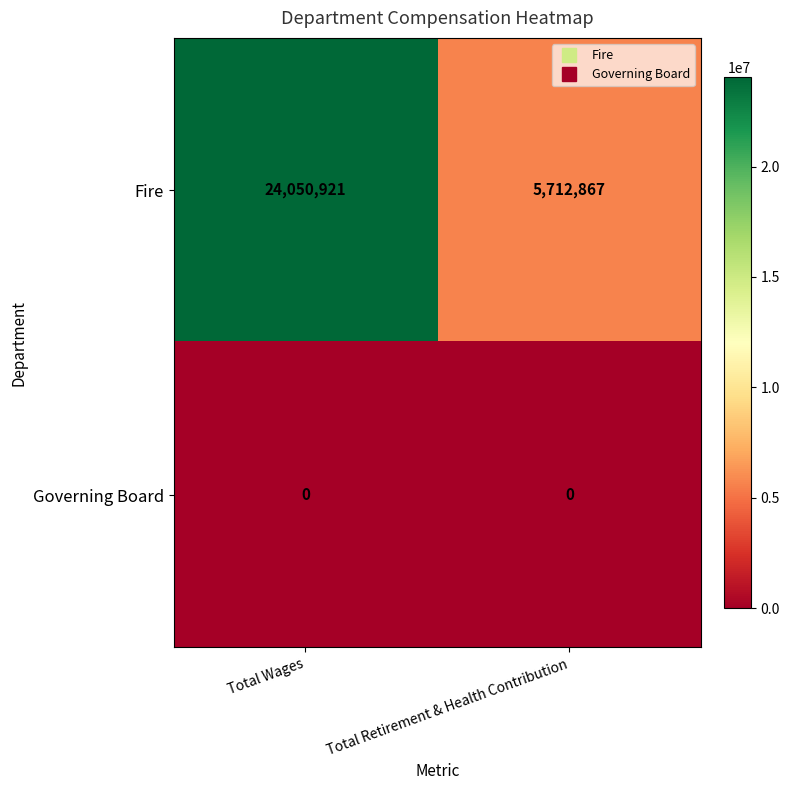

Rank the categories by Fire value from highest to lowest.

Total Wages, Total Retirement & Health Contribution